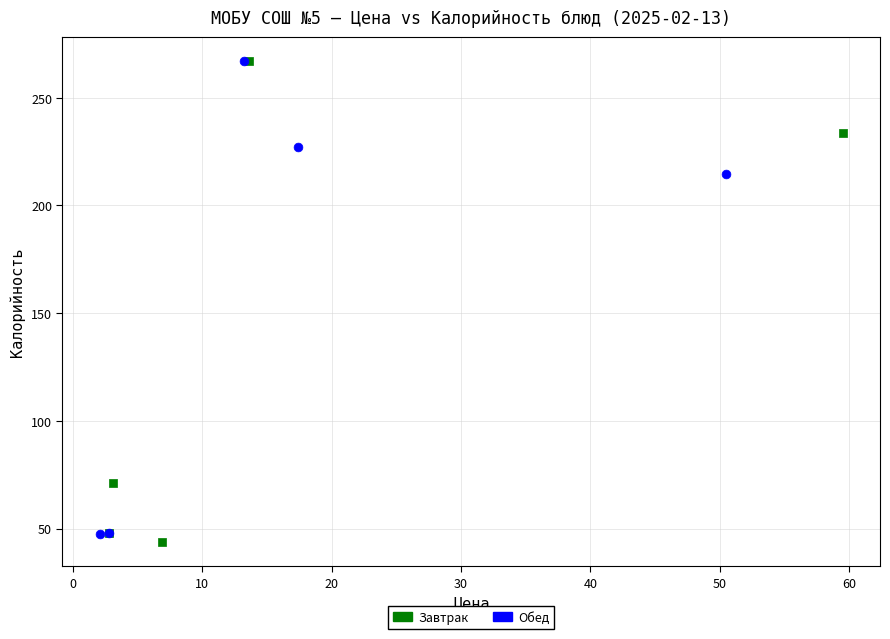

What are all the series names shown in the legend?

Завтрак, Обед